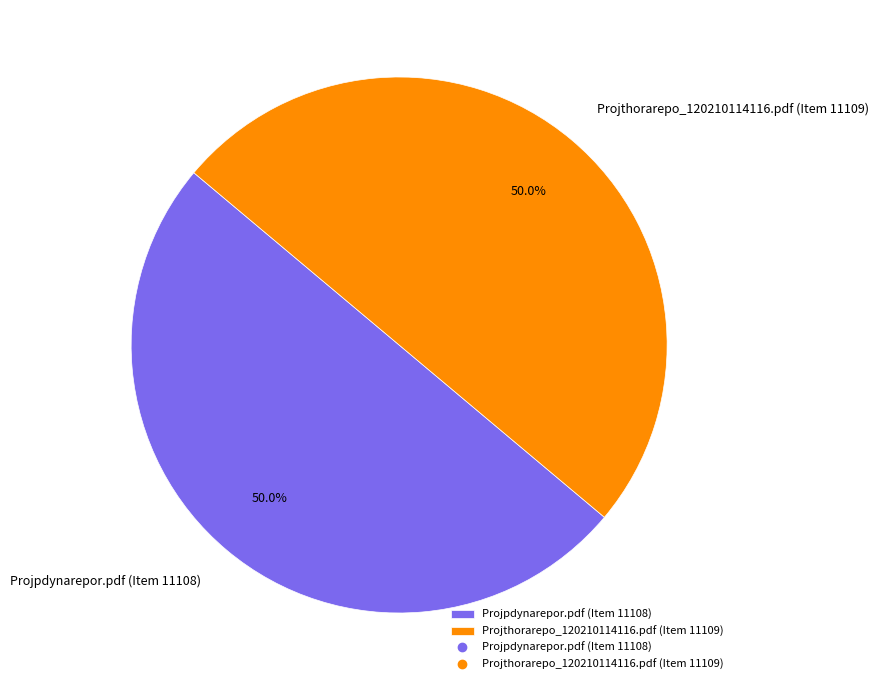

How much of the chart is everything except Projpdynarepor.pdf?

50.0%